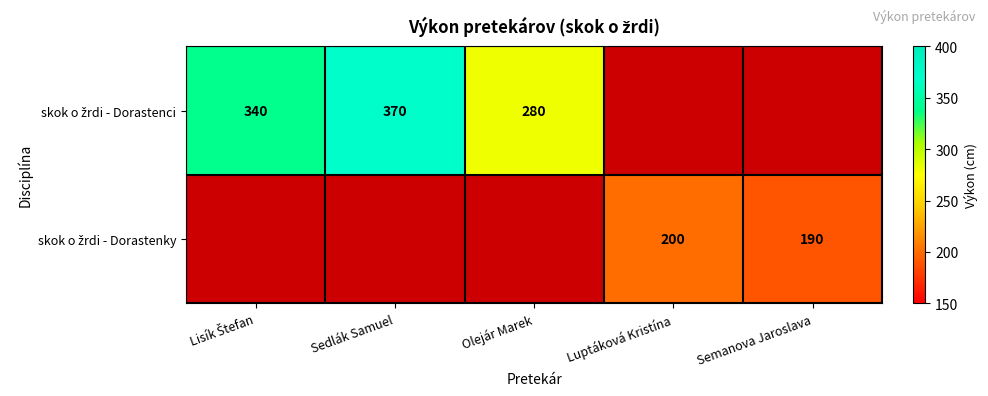

What is the lowest value of the skok o žrdi - Dorastenci series?

280.0